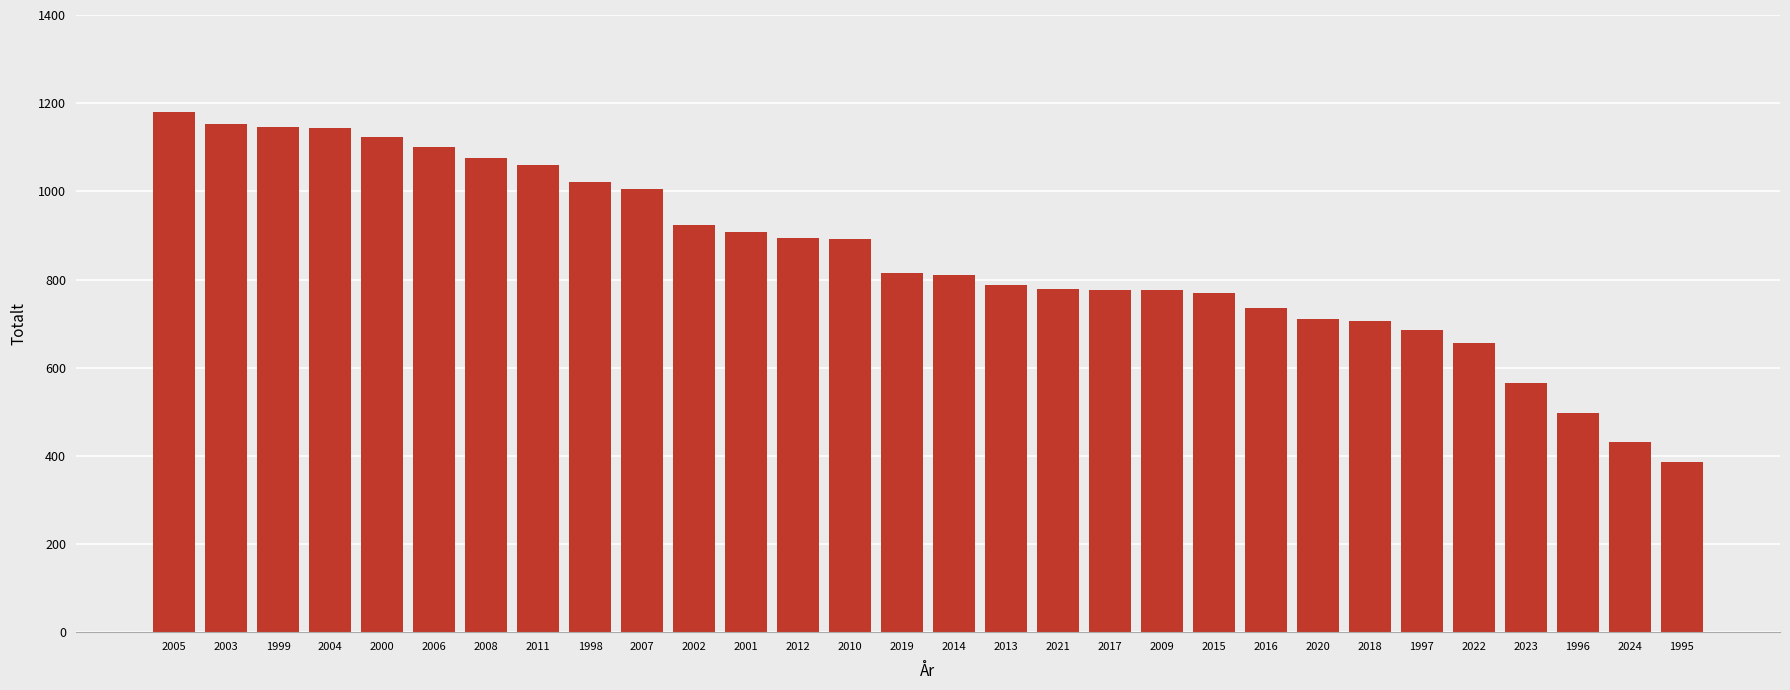

What position from the right is 1995?

1